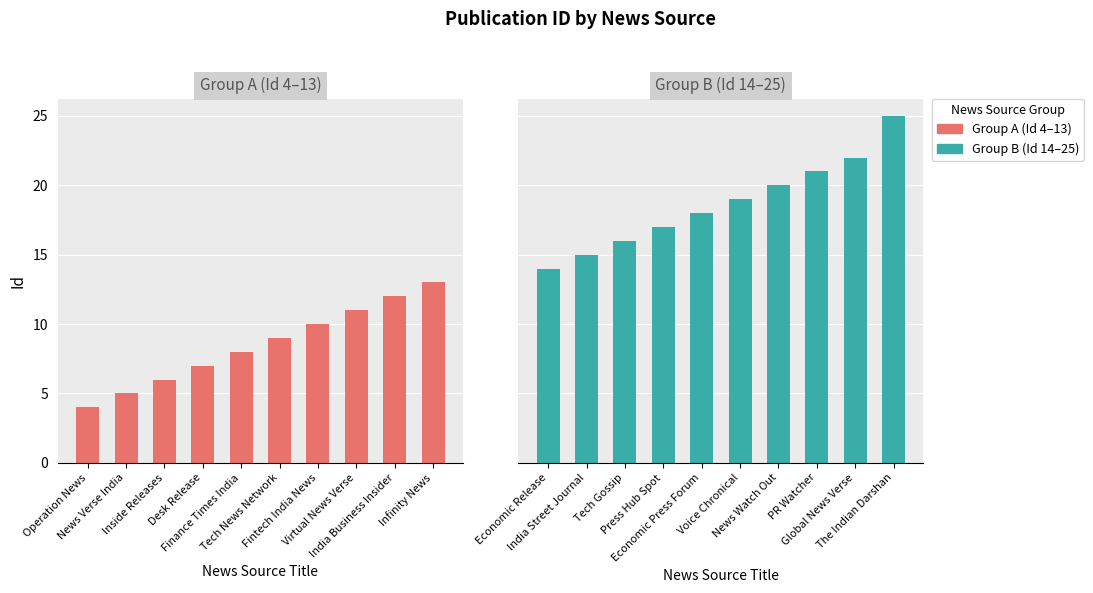

What is the label of the 9th bar from the left?

India Business Insider